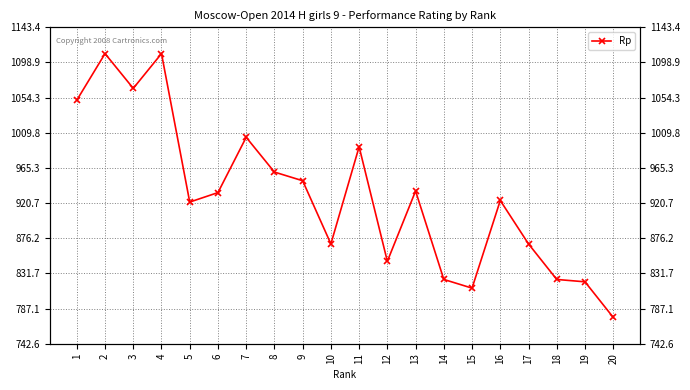

What is the value of the 10th point from the left?

869